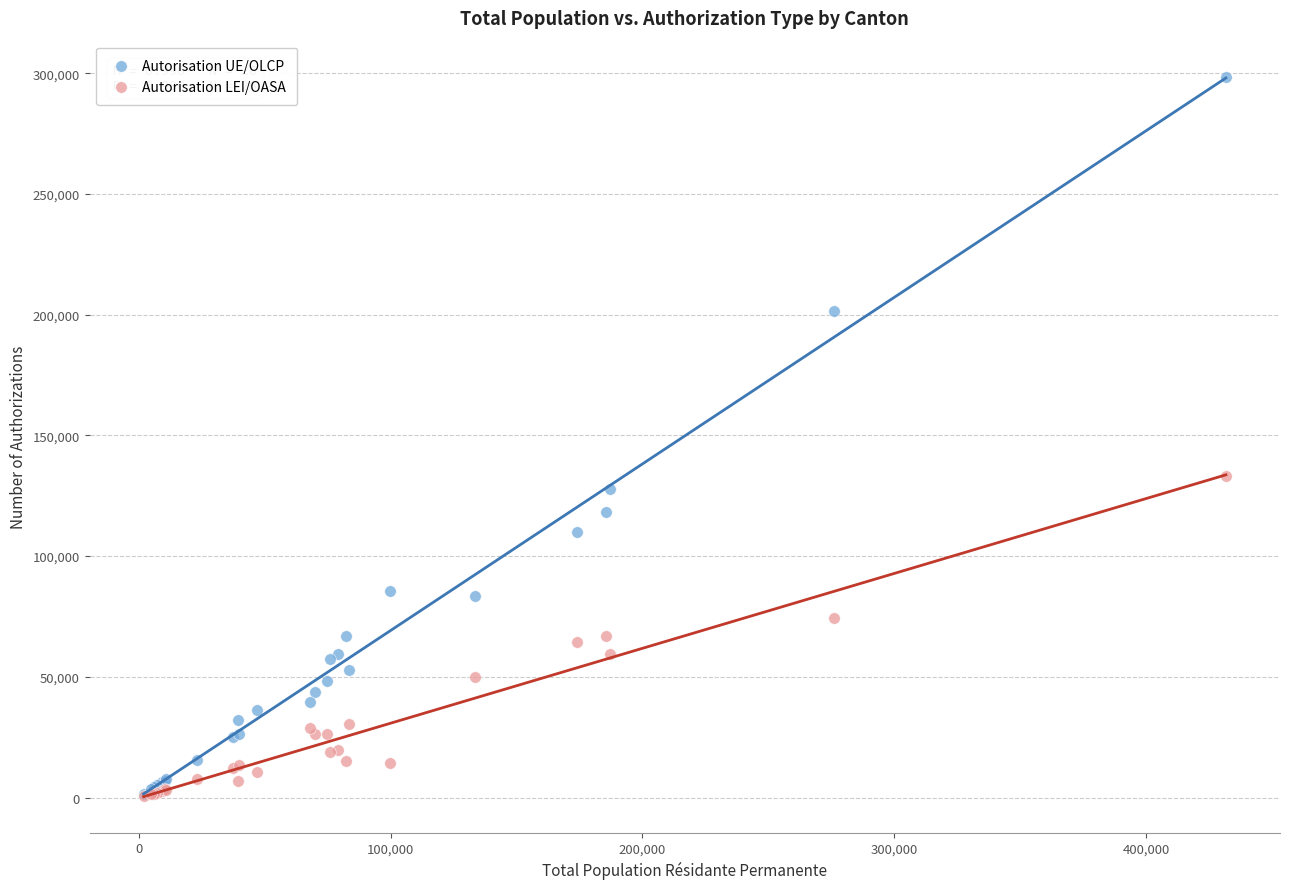

Across all series, what Y value is closest to 149588?

133114